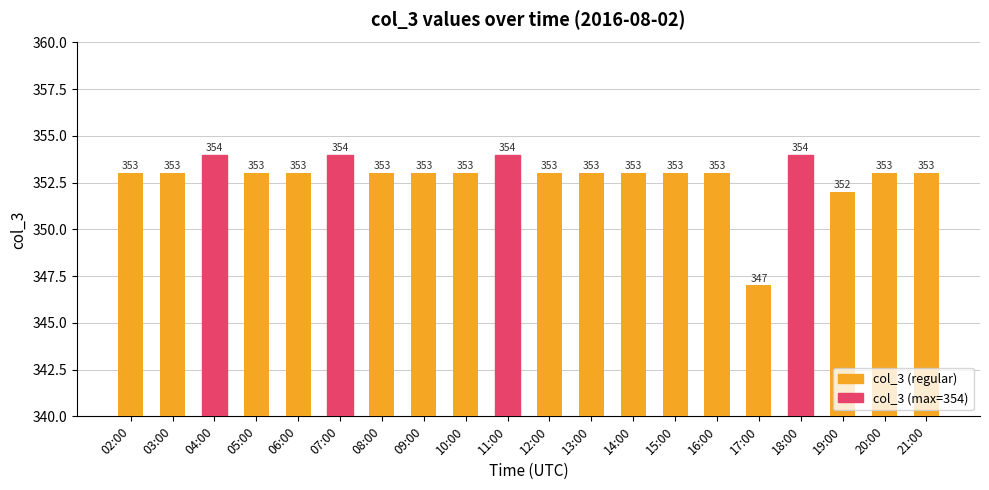

What is the sum of the values at 18:00 and 12:00?

707